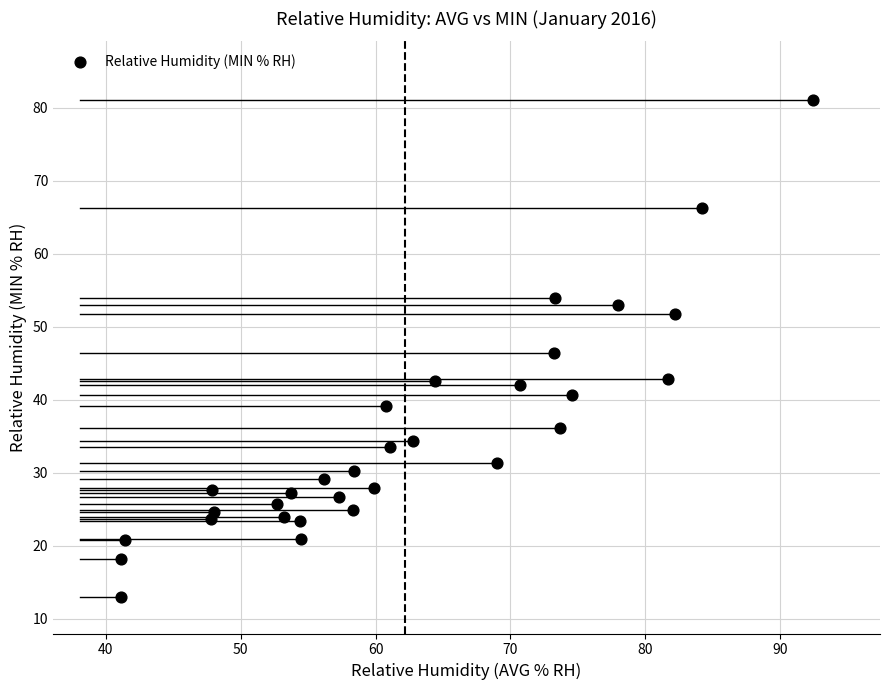

What is the range of Y values (max minus min)?

68.1